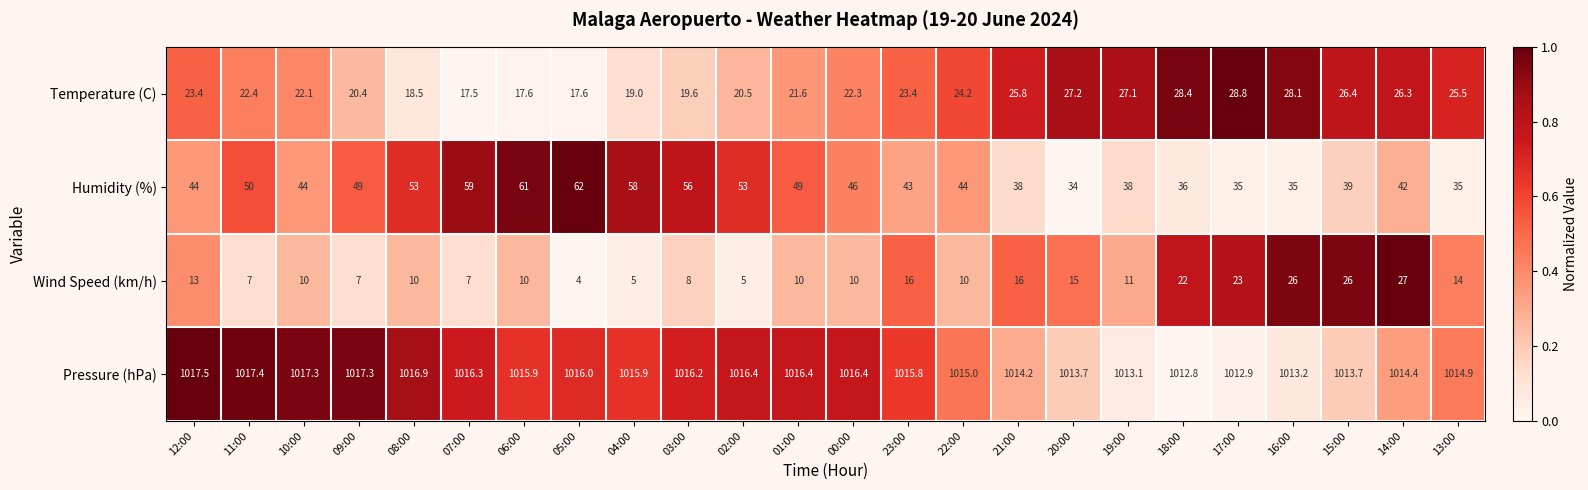

Rank the series by their maximum value, from lowest to highest.

Wind Speed (km/h), Temperature (C), Humidity (%), Pressure (hPa)